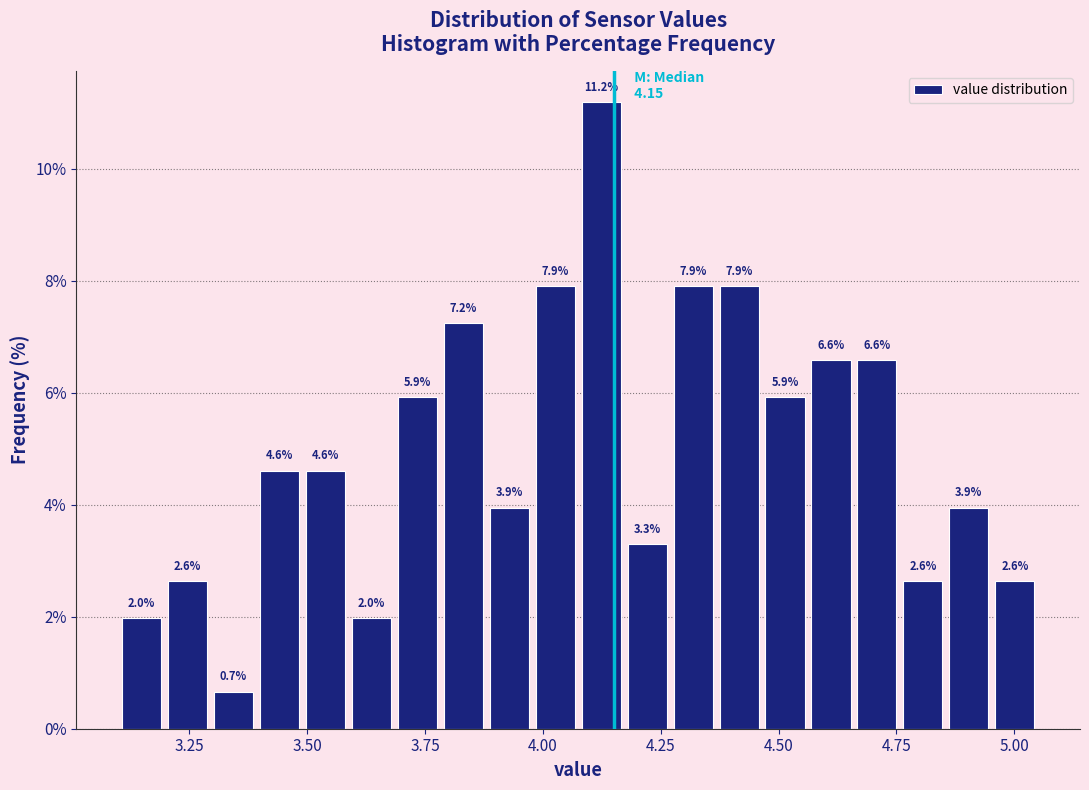

Around what value on the x-axis is the tallest bar? Give the approximate position of its centre, as read against the axis.

4.10